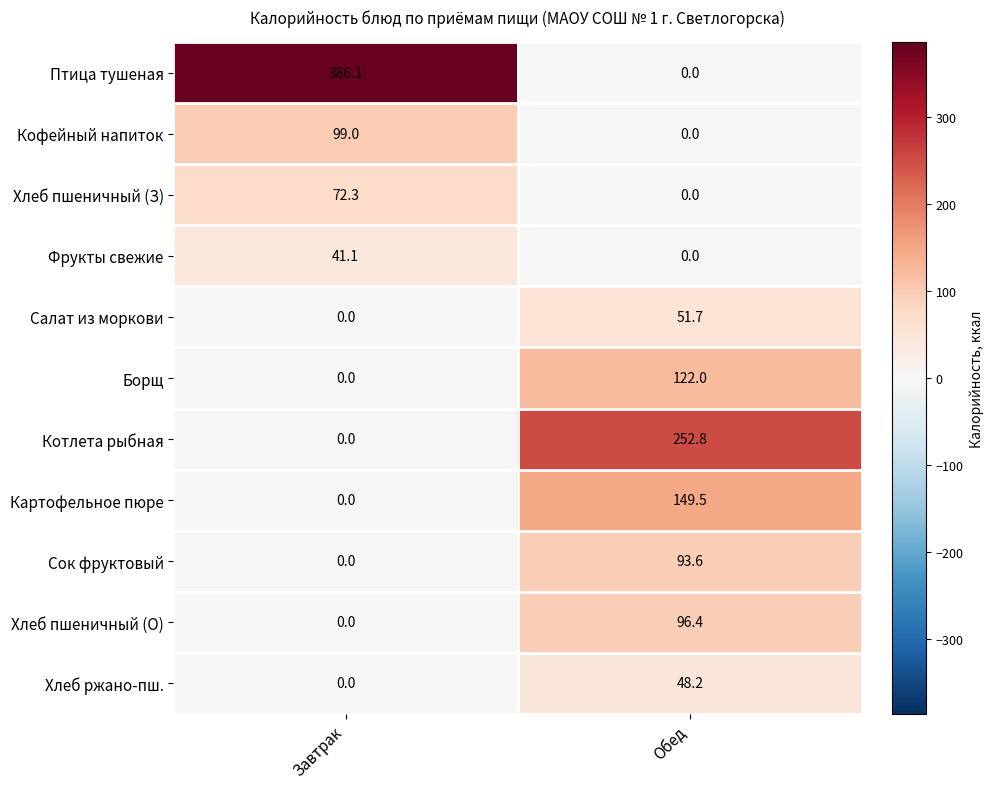

At which category does the chart reach its peak across all series?

Завтрак